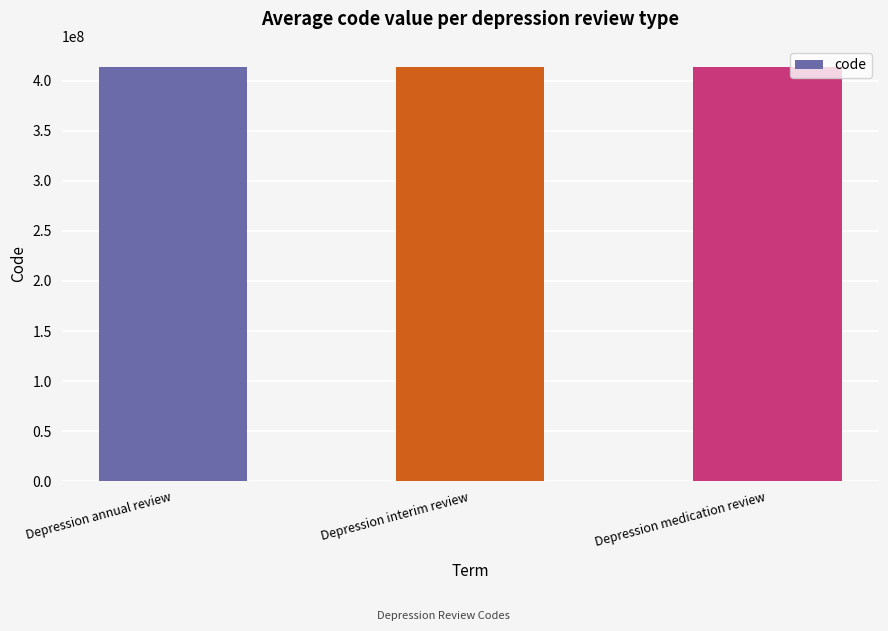

What is the greatest value displayed?

413974004